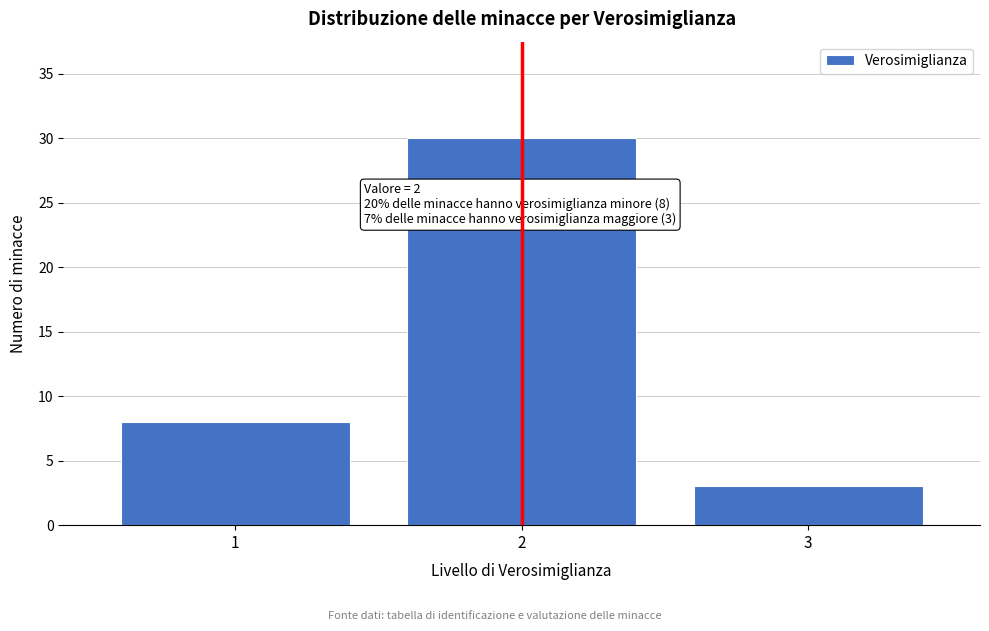

Reading left to right, what are all the values shown in this chart?

8	30	3